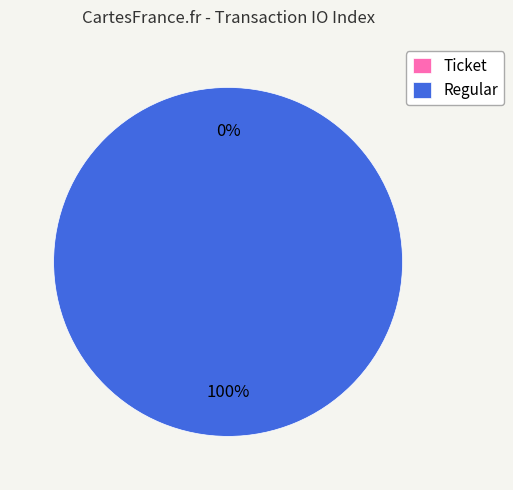

Does Regular account for over 50% of the chart?

Yes